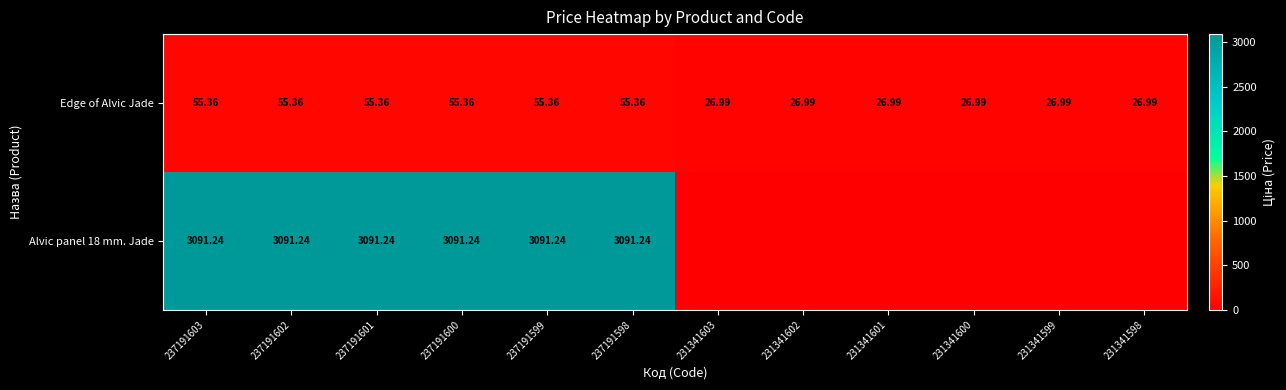

Count the number of categories in the chart.

12